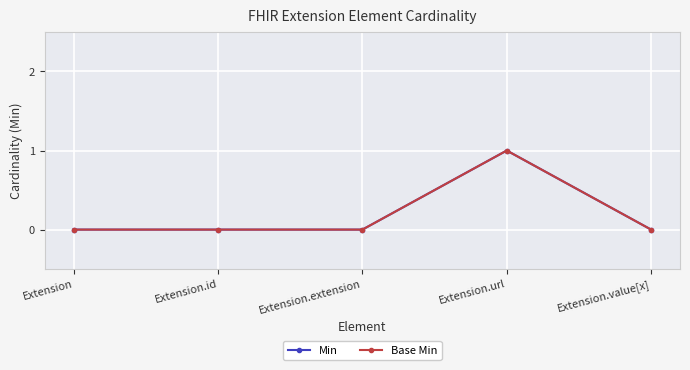

Does the chart have visible grid lines?

Yes